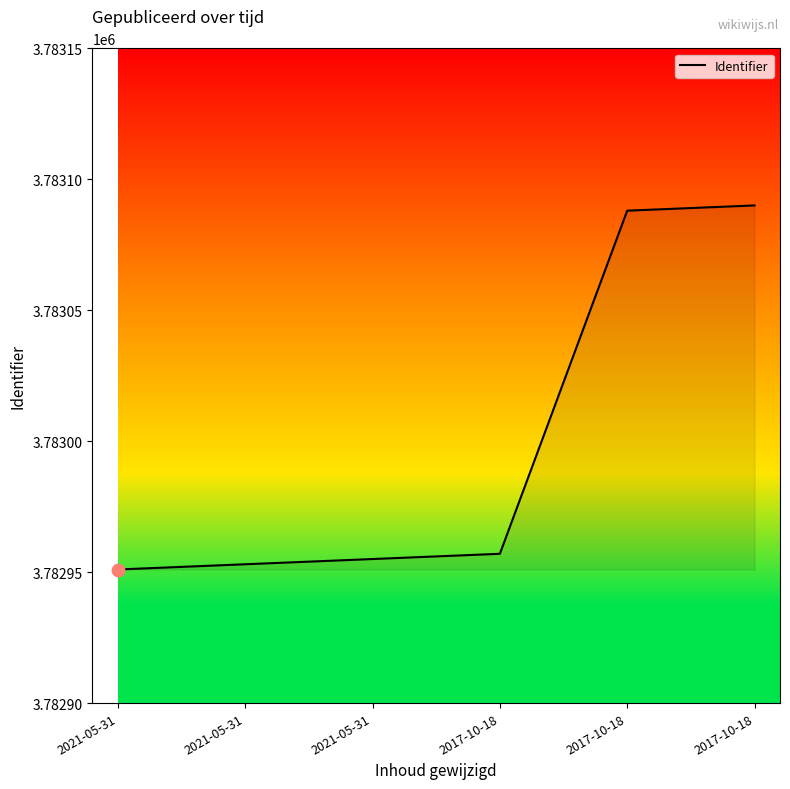

Does the chart have visible grid lines?

No